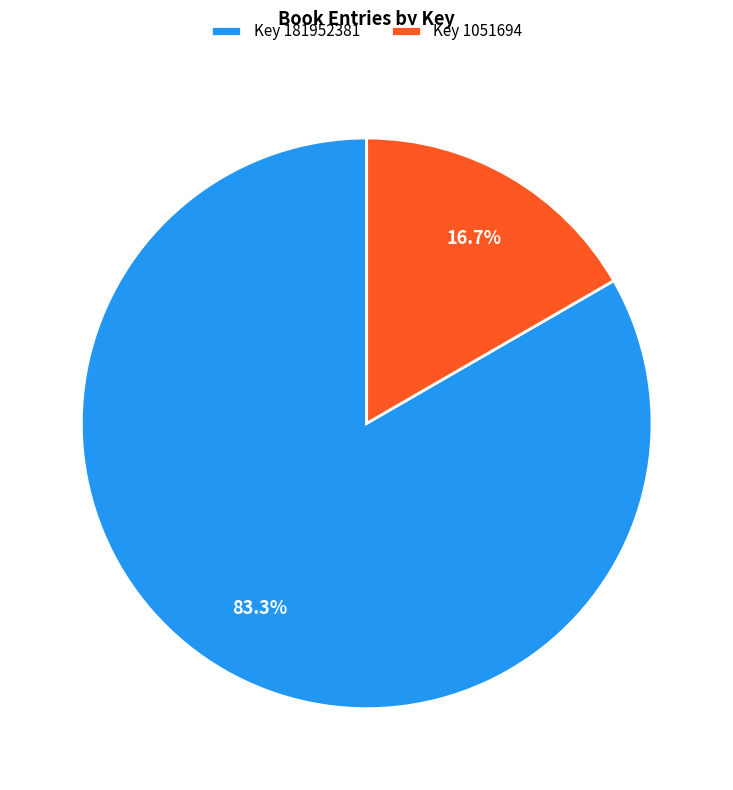

To the nearest percent, what is the difference between the largest and smallest slice percentages?

67%